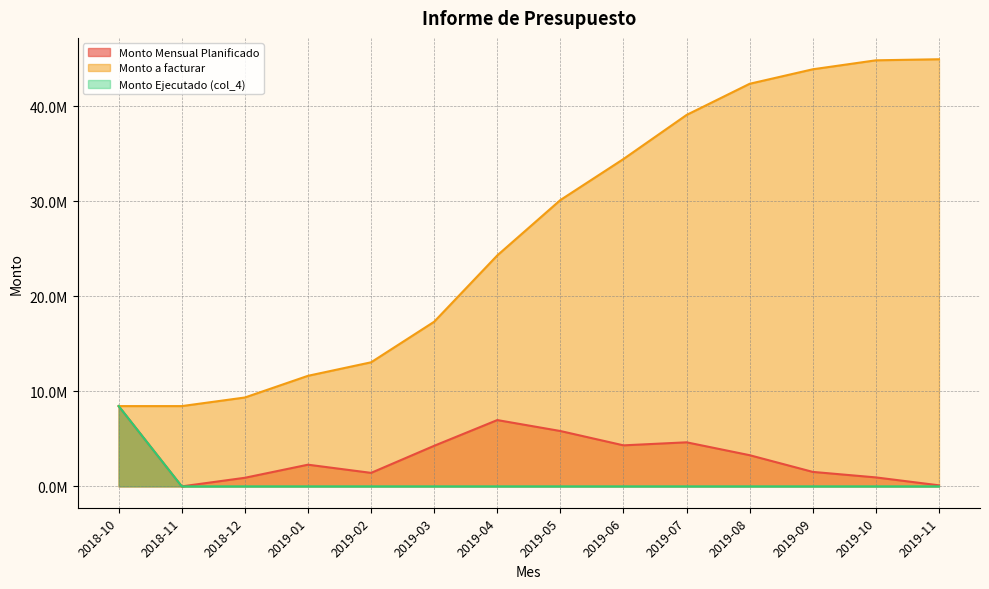

Which series changed the most between 2019-03 and 2019-06?

Monto a facturar